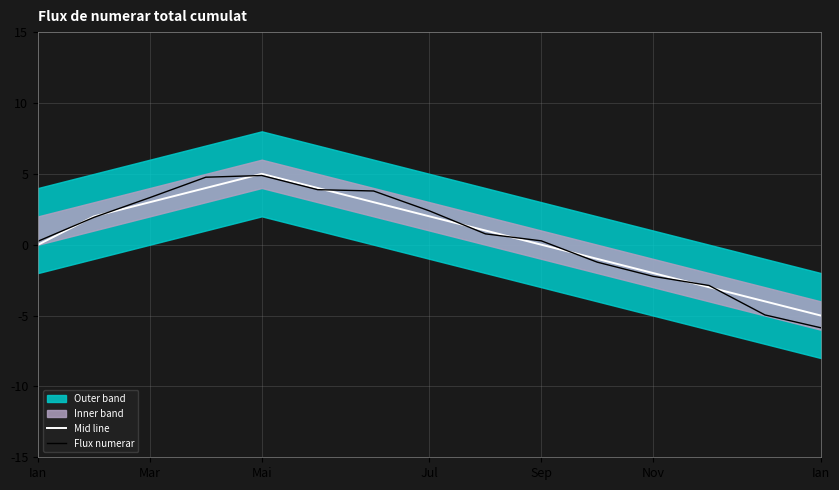

Between 7 and 12, which is larger?

7